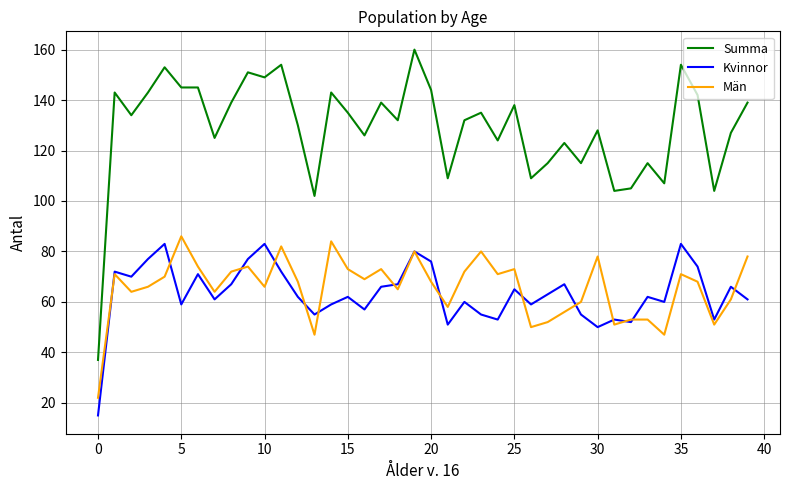

True or false: Kvinnor and Summa intersect in this chart.

False